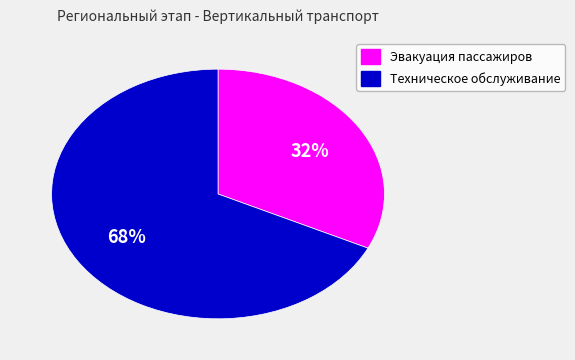

Rank the categories by value from highest to lowest.

Техническое обслуживание, Эвакуация пассажиров